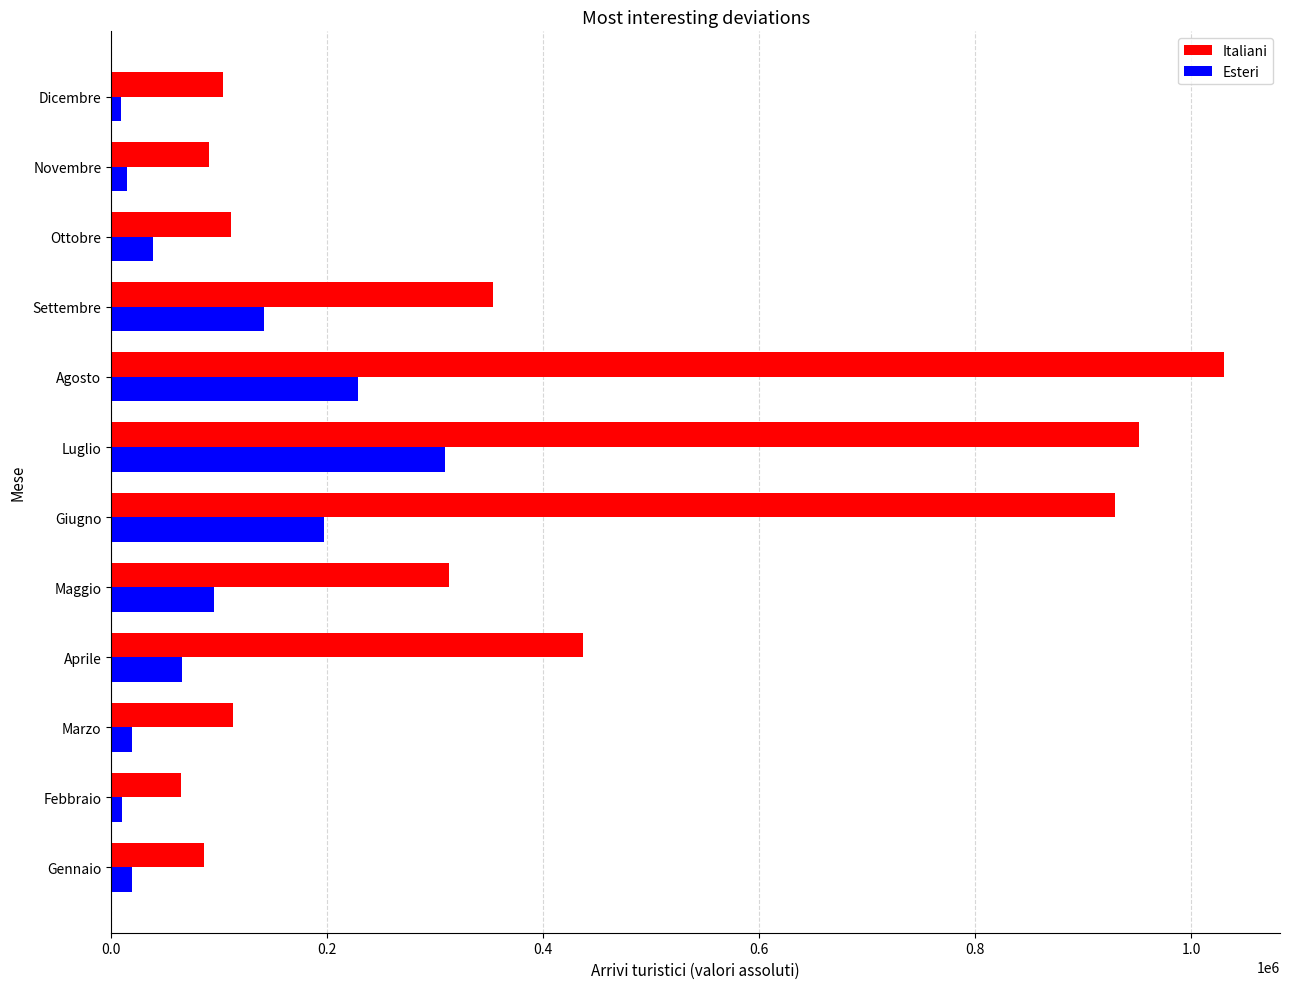

Is it true that Italiani equals 312904 at Maggio?

True